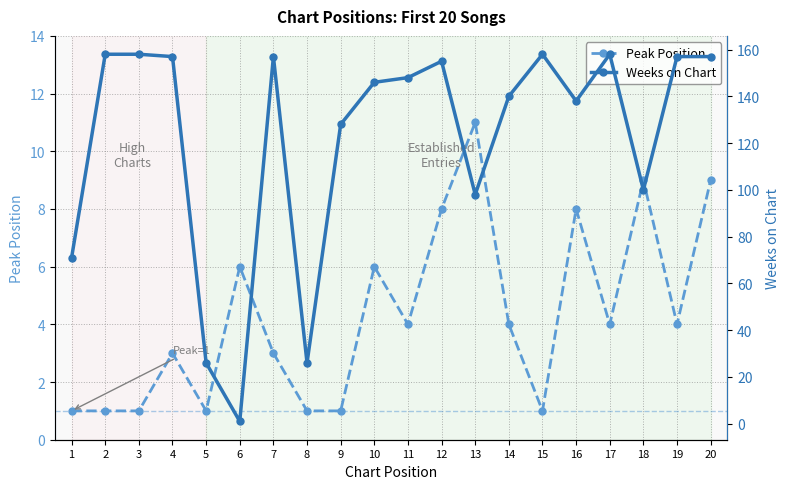

Rank the categories by Weeks on Chart value from lowest to highest.

6, 5, 8, 1, 13, 18, 9, 16, 14, 10, 11, 12, 4, 7, 19, 20, 2, 3, 15, 17